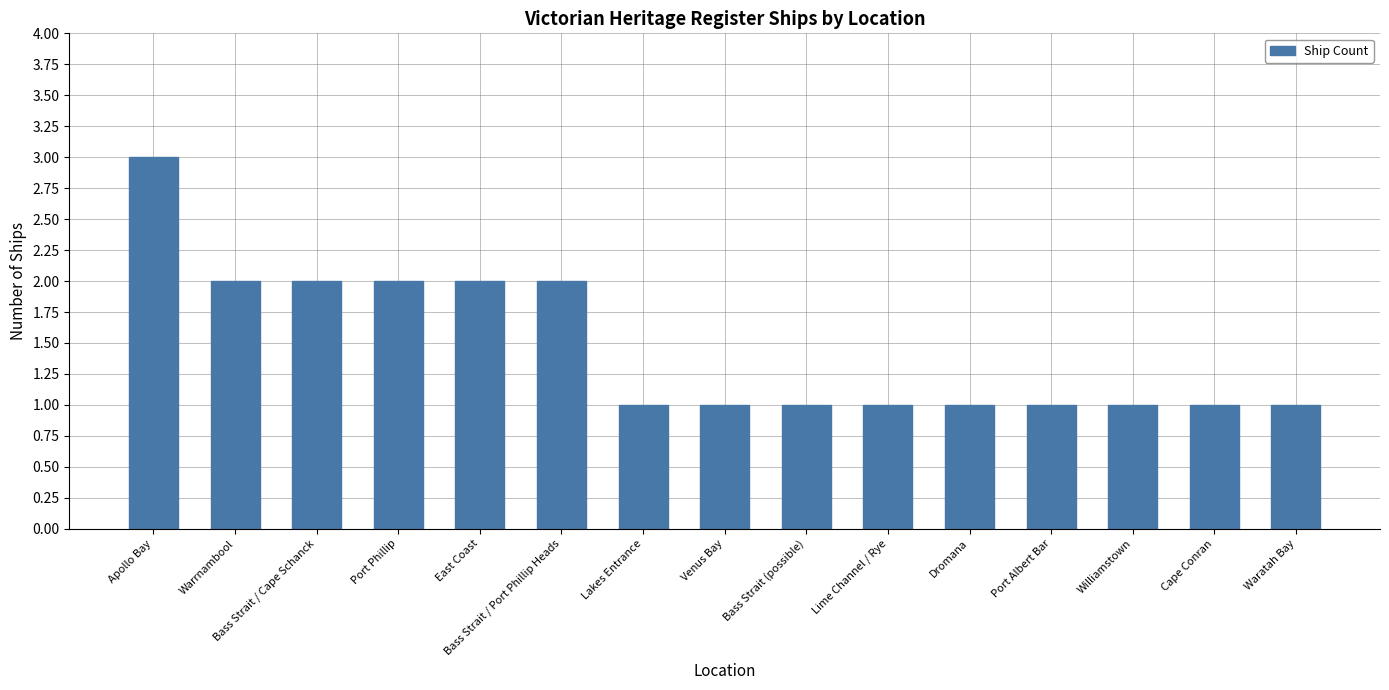

What is the maximum value shown in the chart?

3